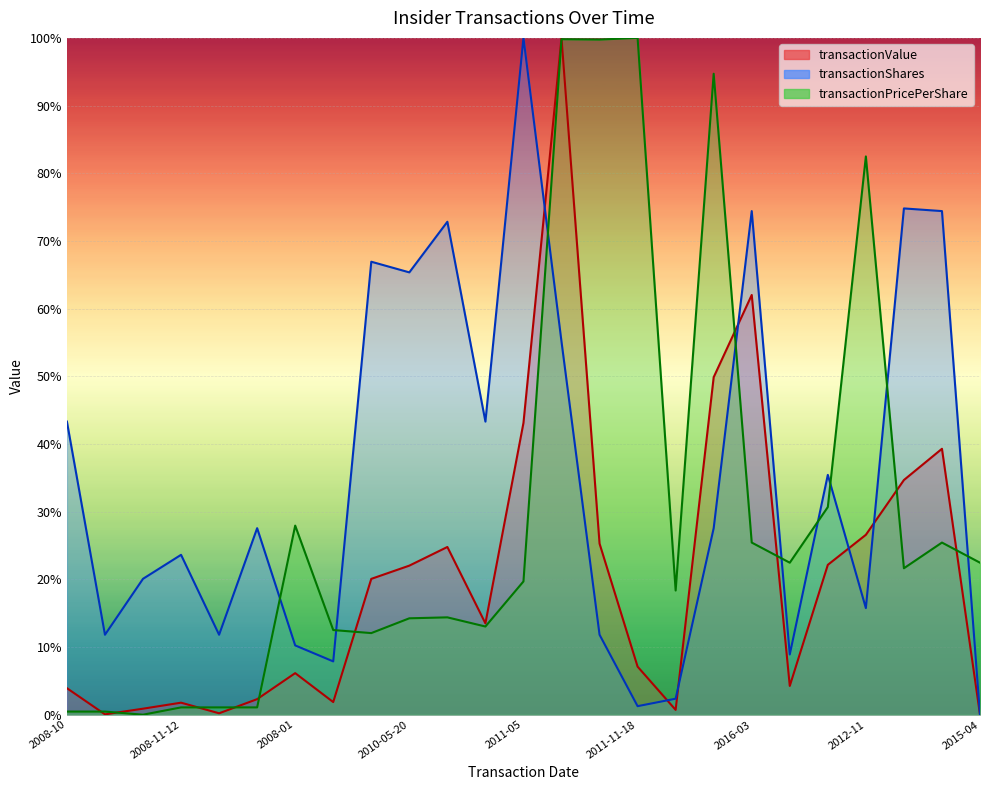

True or false: transactionPricePerShare has a value of 1.1 at 2008-12.

True